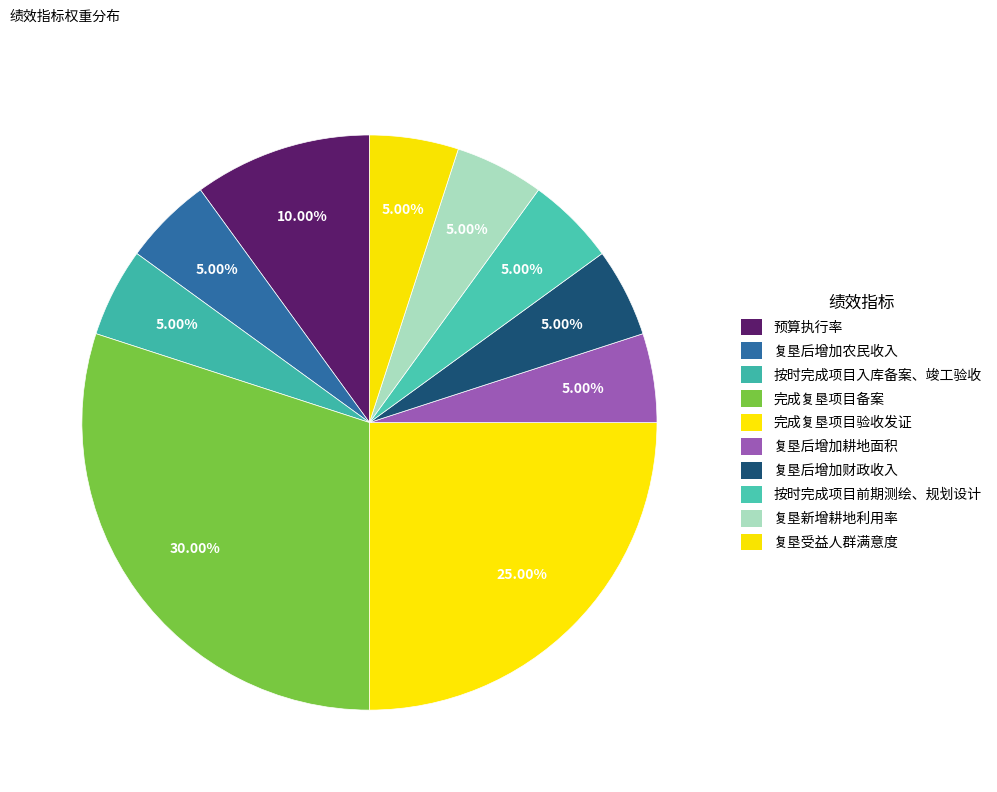

True or false: 复垦后增加农民收入 accounts for 5% of the total.

True